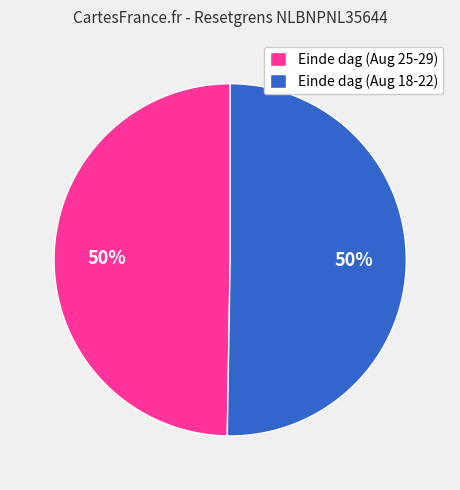

To the nearest percent, what portion does Einde dag (Aug 18-22) represent?

50%